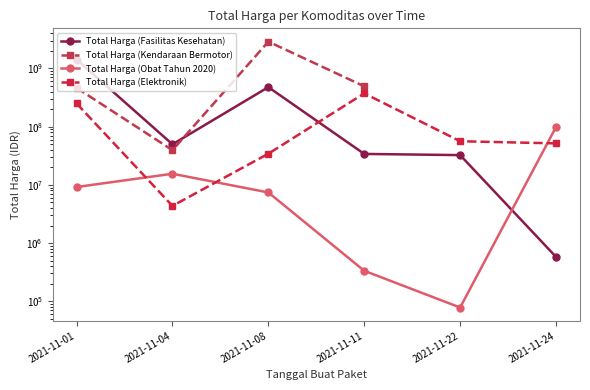

What is the spread (max minus min) of values at 2021-11-01?

1416687900.0